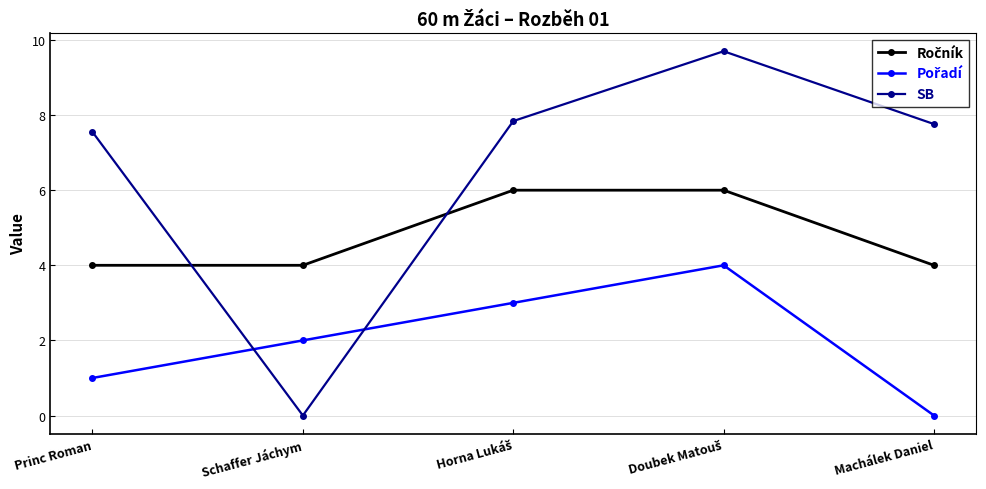

How many interior local valleys does the SB series have?

1